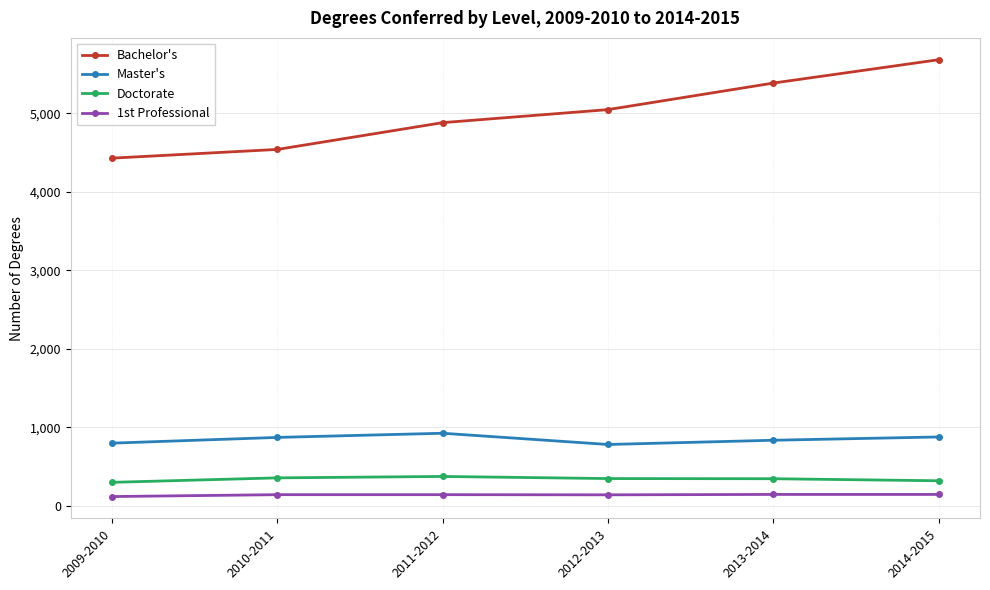

What is the difference between the second highest and second lowest values in the Bachelor's series?

845